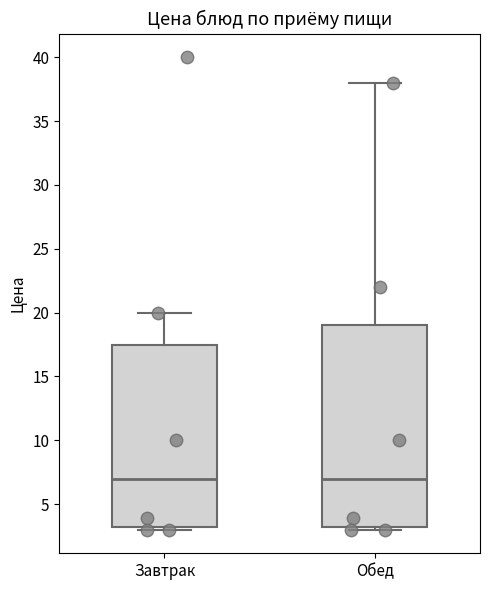

Where is the upper edge of the box for Завтрак on the y-axis? The values are not printed on the chart, so give them approximately, as read against the axis.

17.5